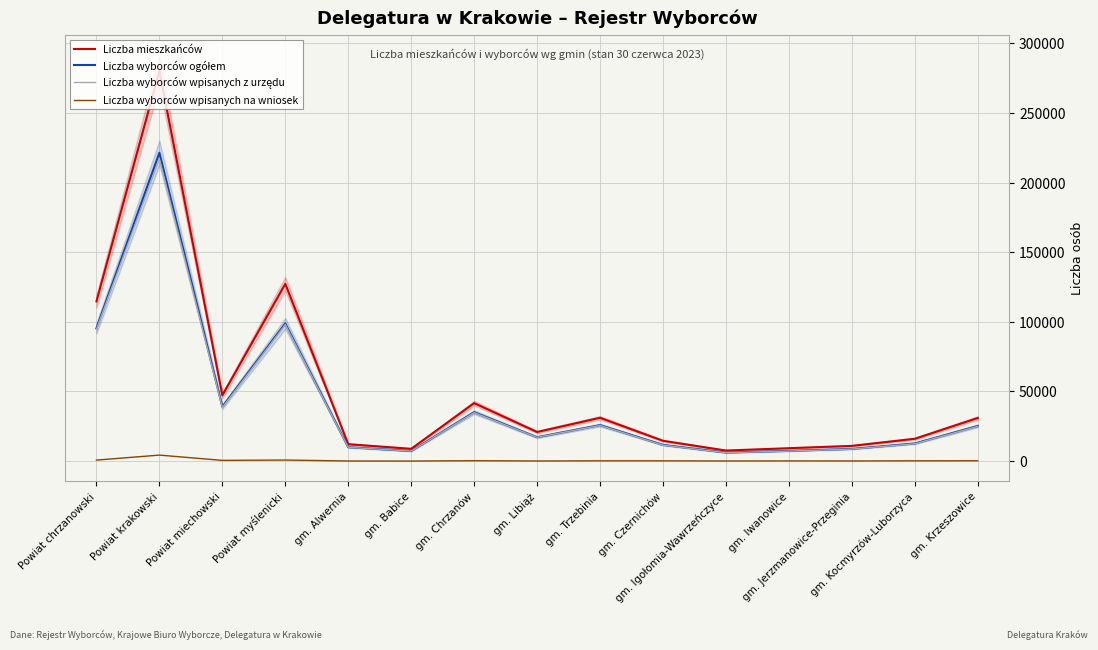

What position from the right is gm. Kocmyrzów-Luborzyca?

2